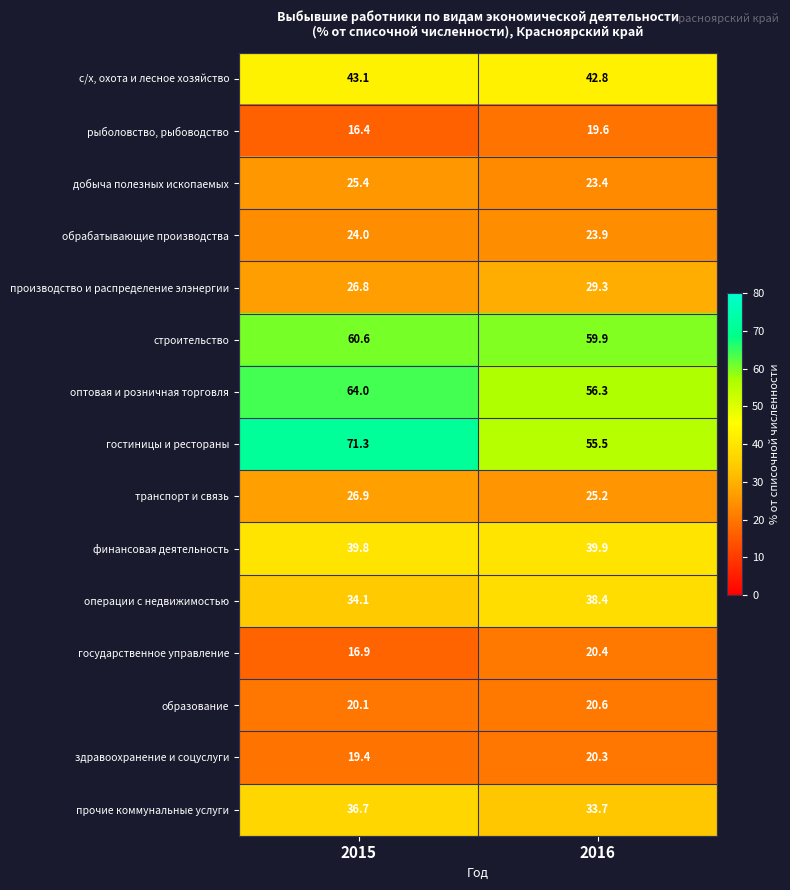

What is the sum of all строительство values?

120.5